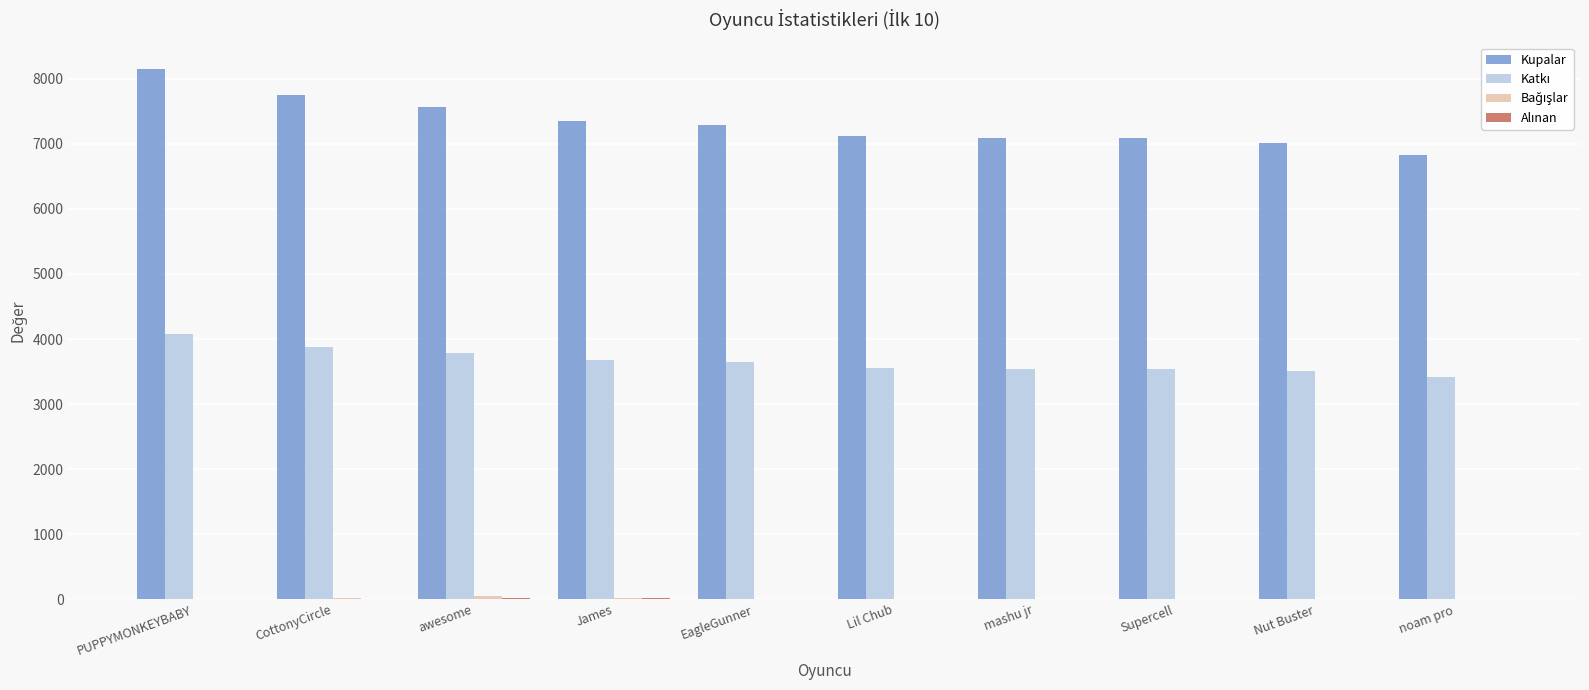

What is the approximate value of Kupalar at EagleGunner?

7286